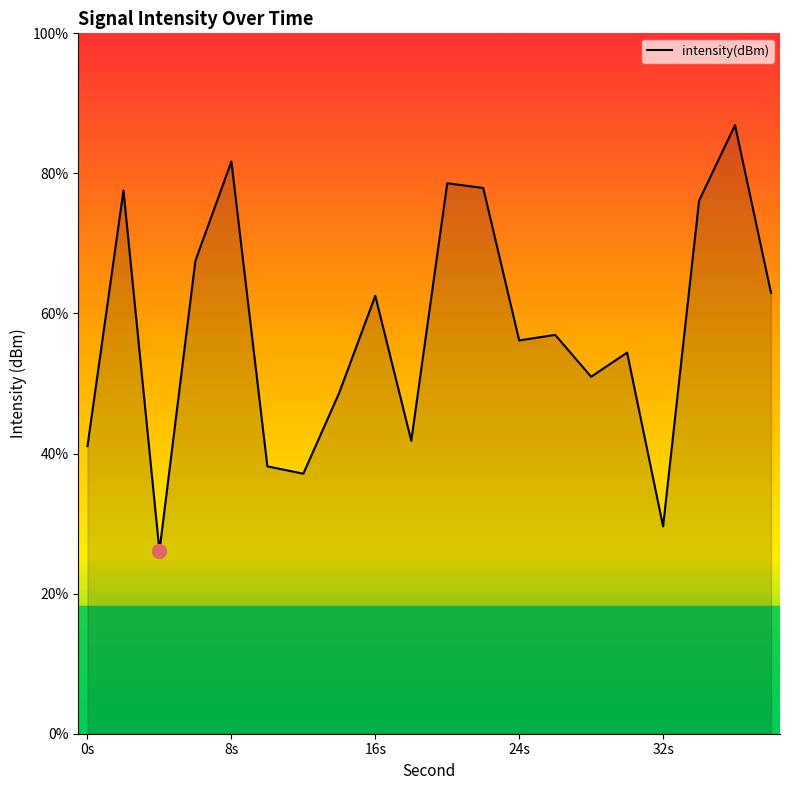

What is the average value?

-131.3